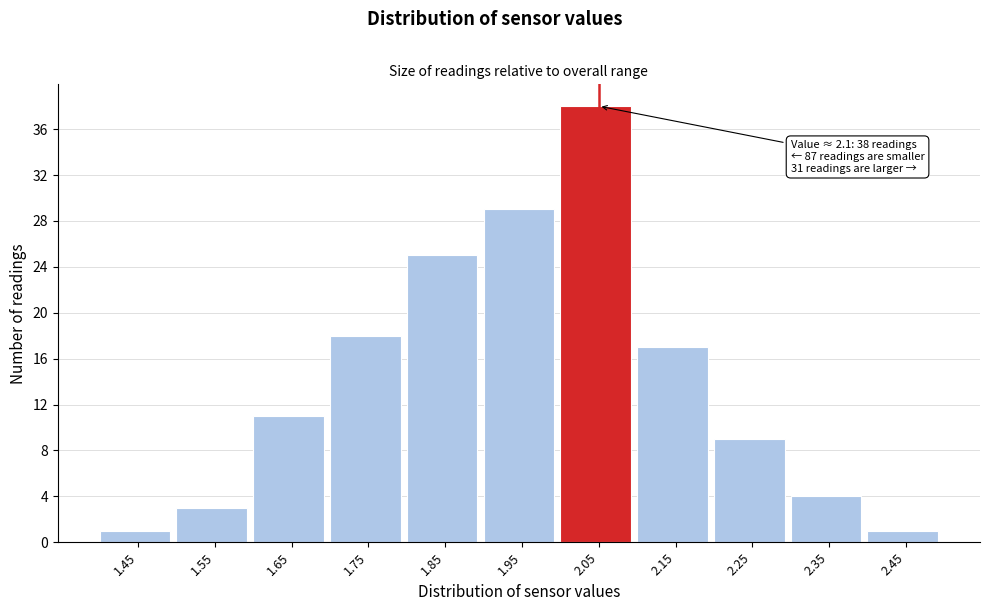

Reading left to right, list all the values displayed in this chart.

1	3	11	18	25	29	38	17	9	4	1